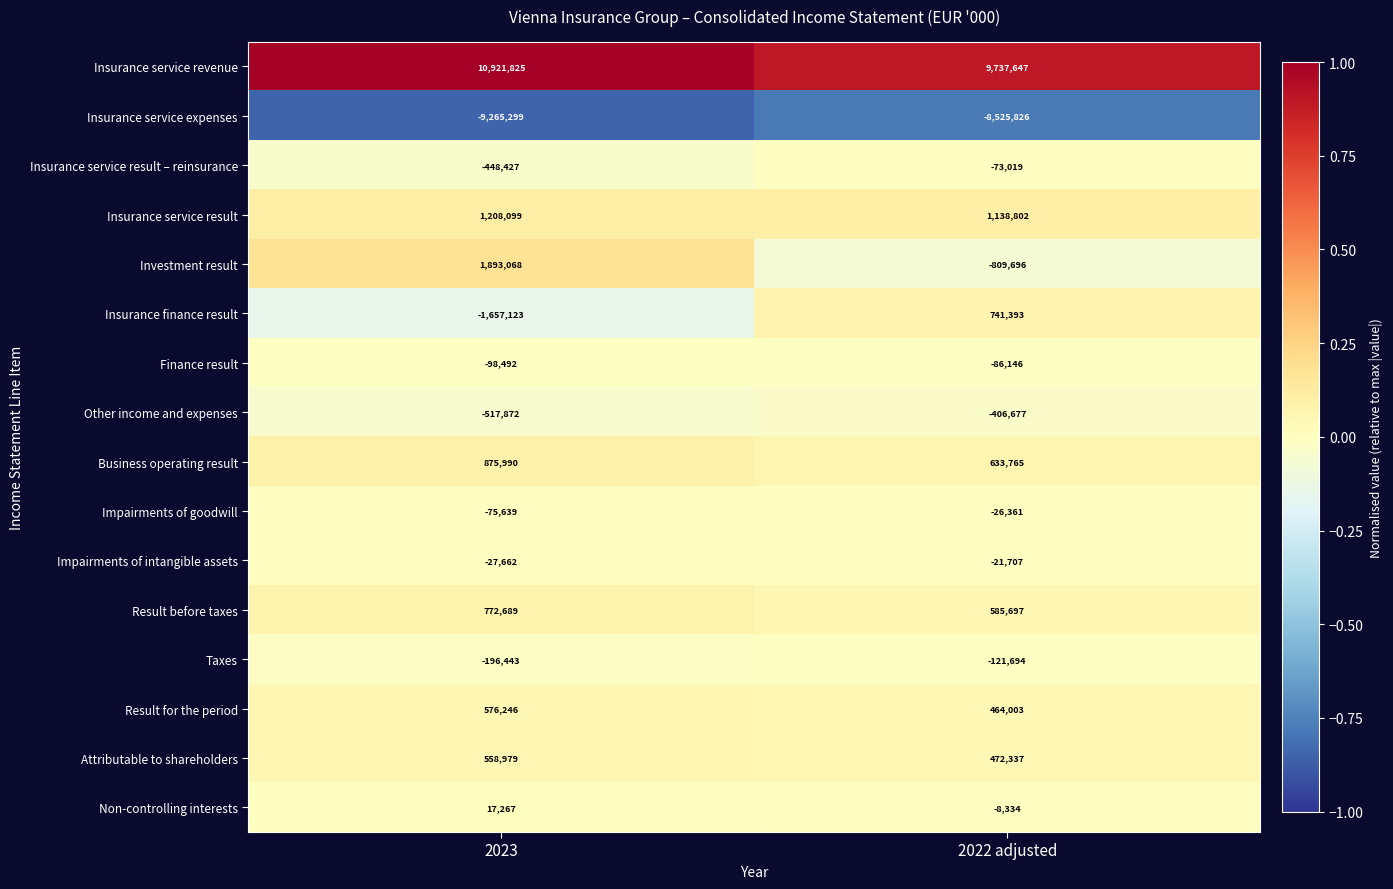

Read the Business operating result value at 2023, to the nearest 50.

876000